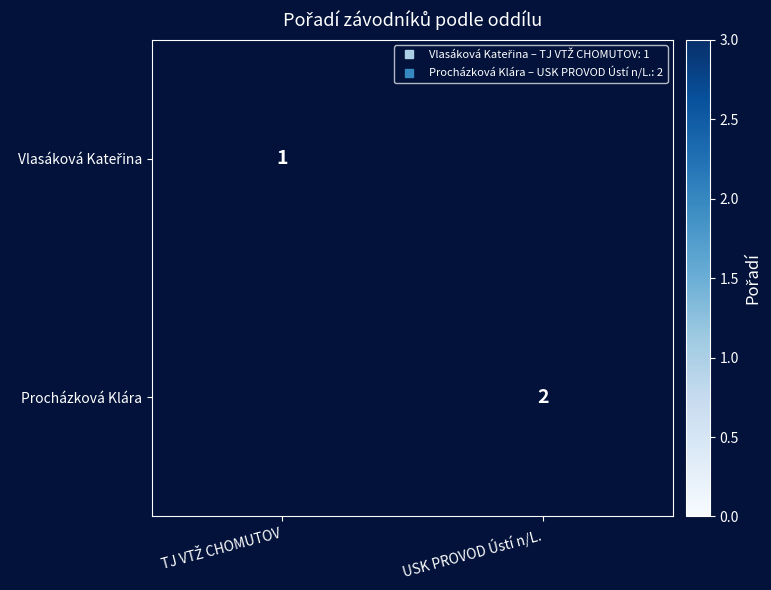

Which label corresponds to the smallest value in the chart?

USK PROVOD Ústí n/L.